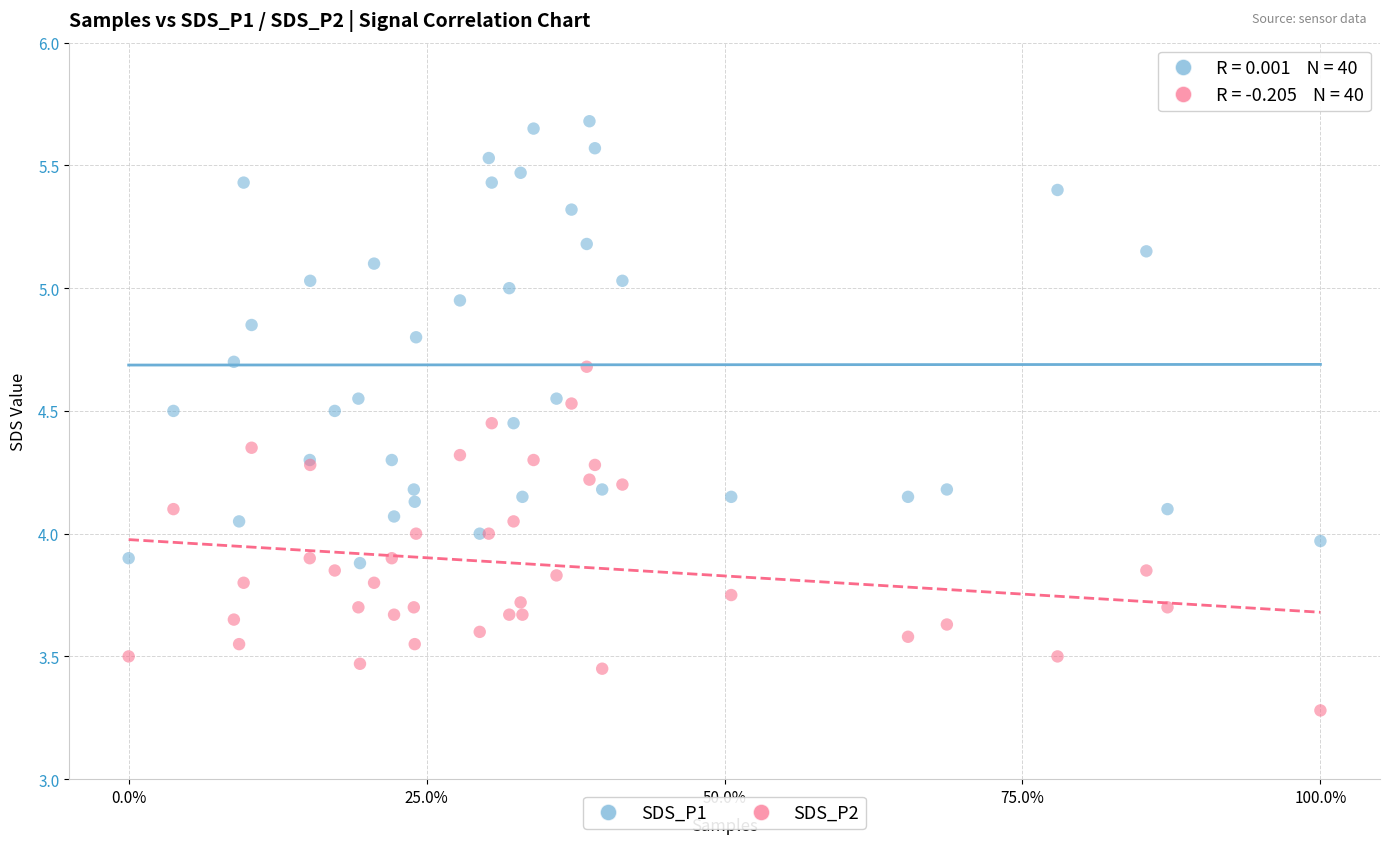

Which series reaches the maximum Y coordinate?

SDS_P1